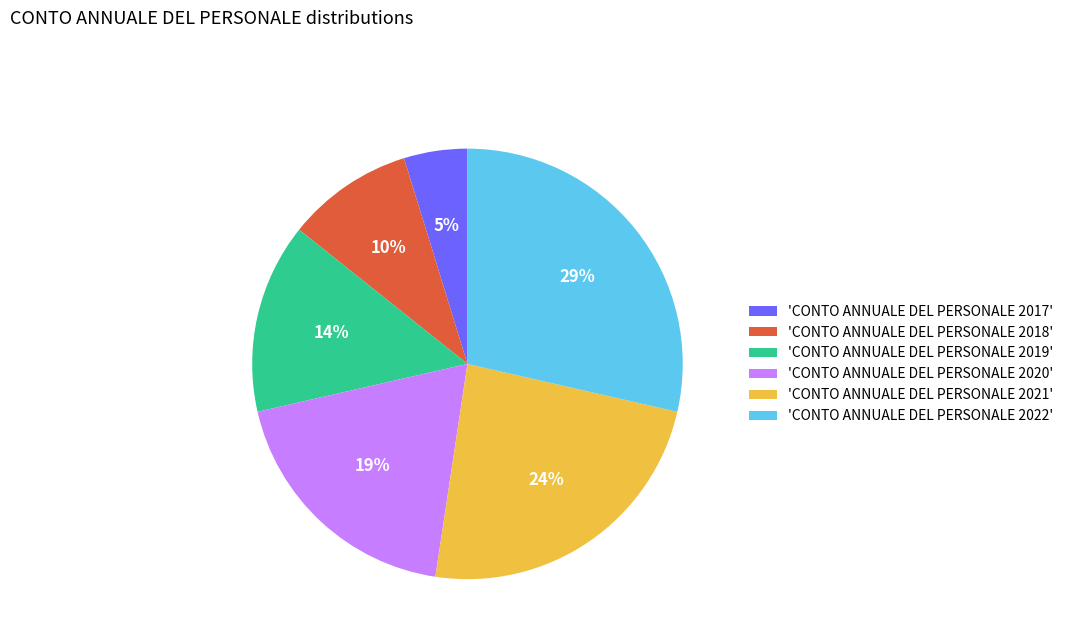

Which has a higher value, 'CONTO ANNUALE DEL PERSONALE 2022' or 'CONTO ANNUALE DEL PERSONALE 2018'?

'CONTO ANNUALE DEL PERSONALE 2022'